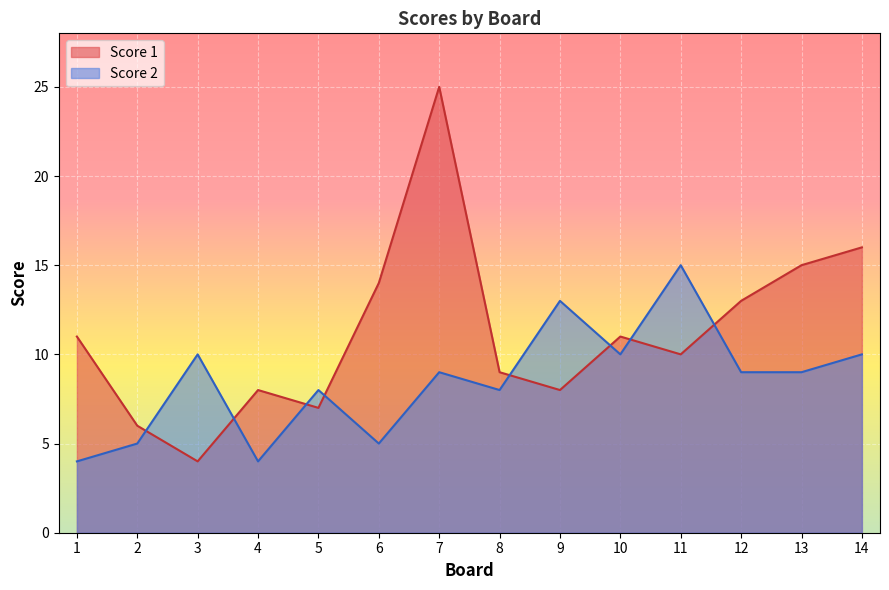

Where is the first local minimum for Score 2?

4